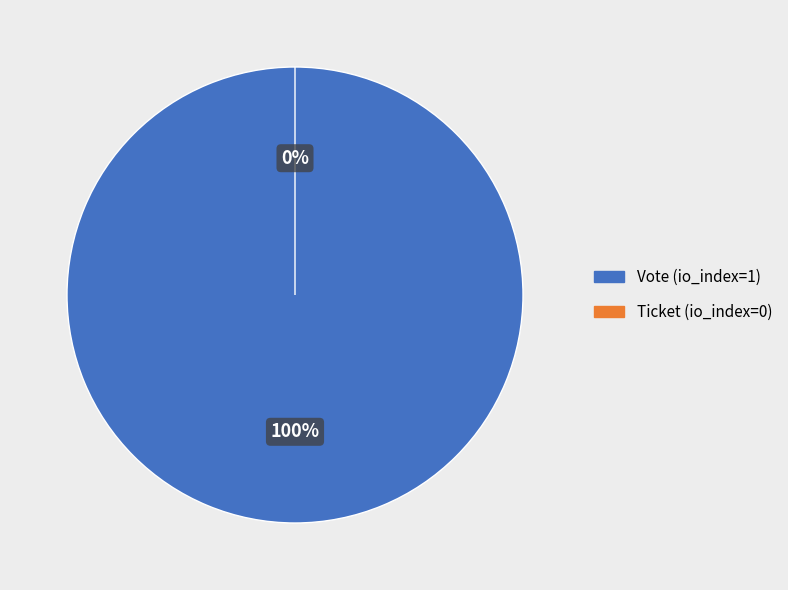

To the nearest percent, what is the difference between the Vote and Ticket slice percentages?

100%